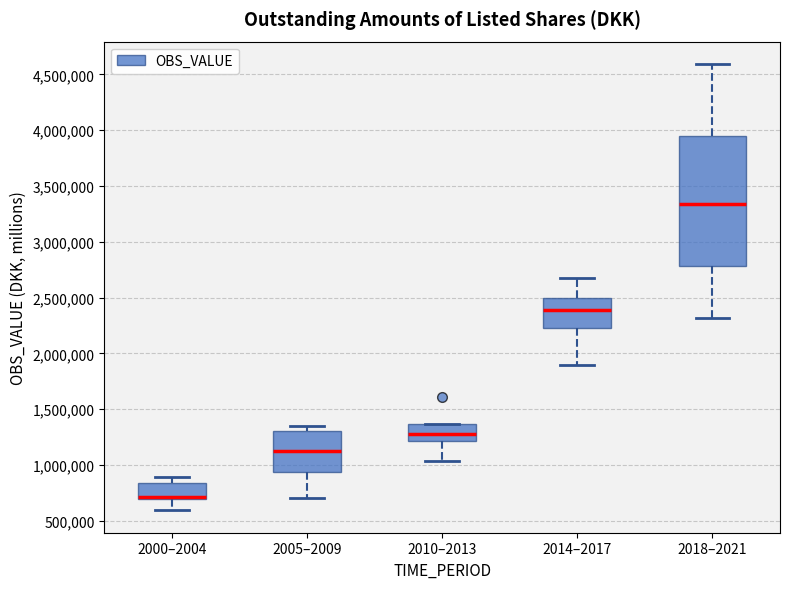

Which box is the tallest, from its lower edge to its upper edge?

2018–2021